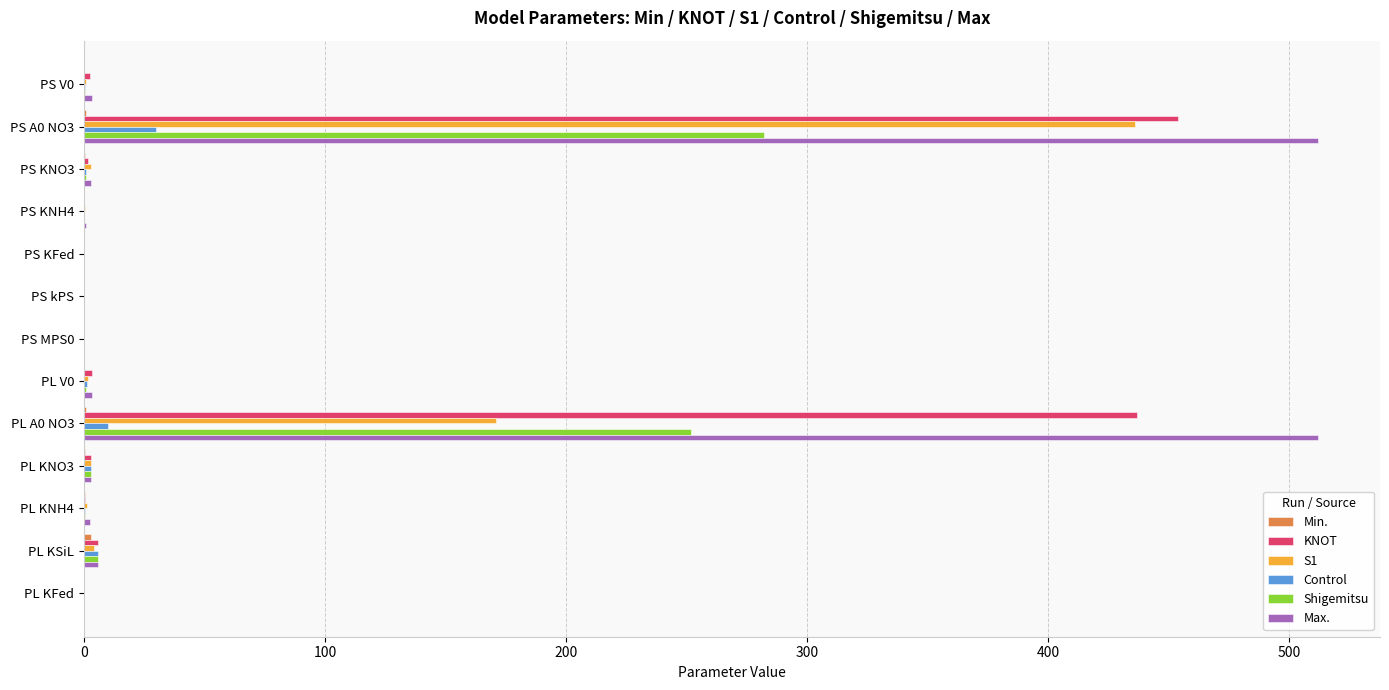

What is the highest value of the Shigemitsu series?

282.0